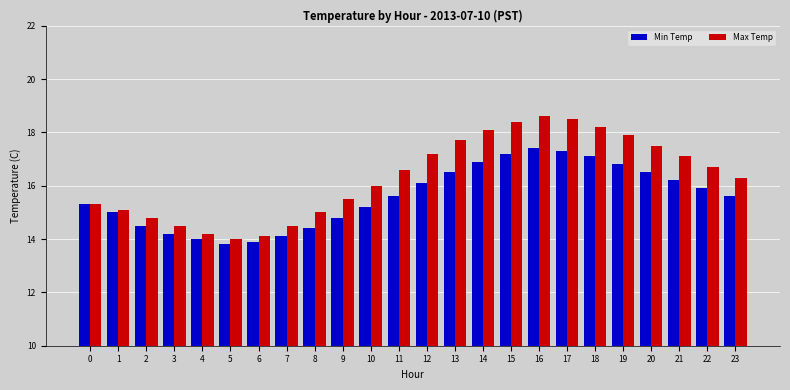

What is the lowest value of the Max Temp series?

14.0